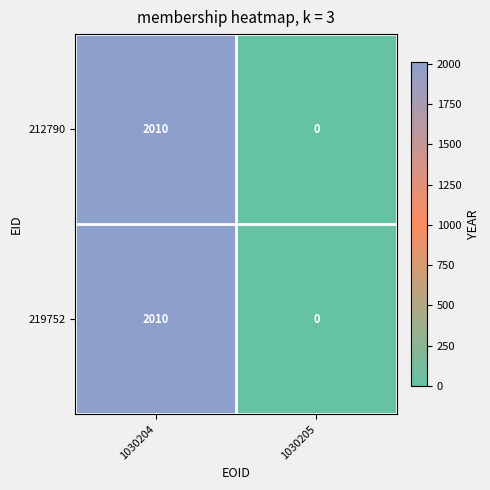

What is the total value across all series at 1030204?

4020